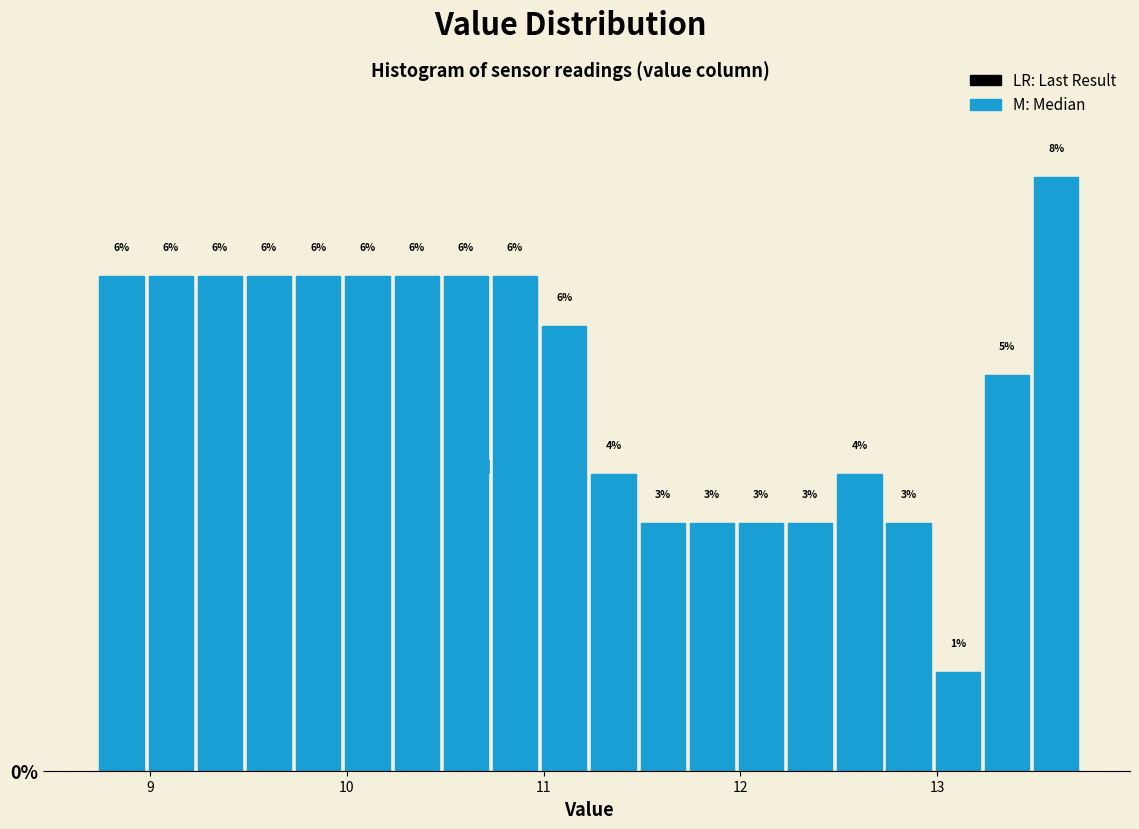

Read against the x-axis, roughly where is the centre of the tallest bar?

13.6